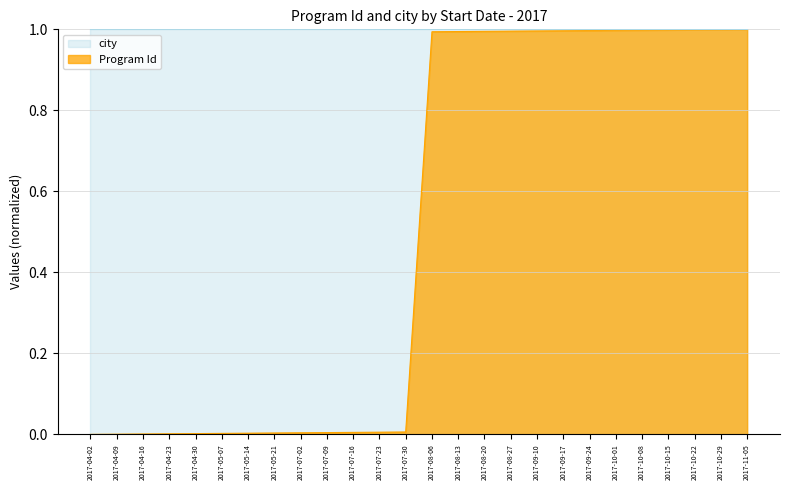

At which label is the value closest to 0?

2017-04-02